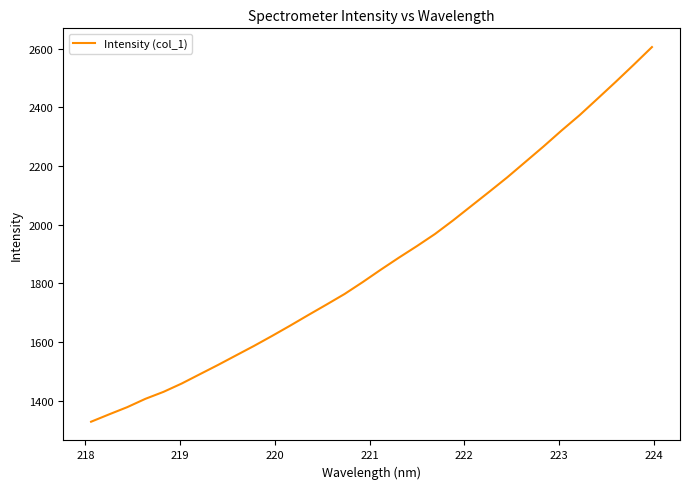

Is this an area chart (filled region under the line)?

No